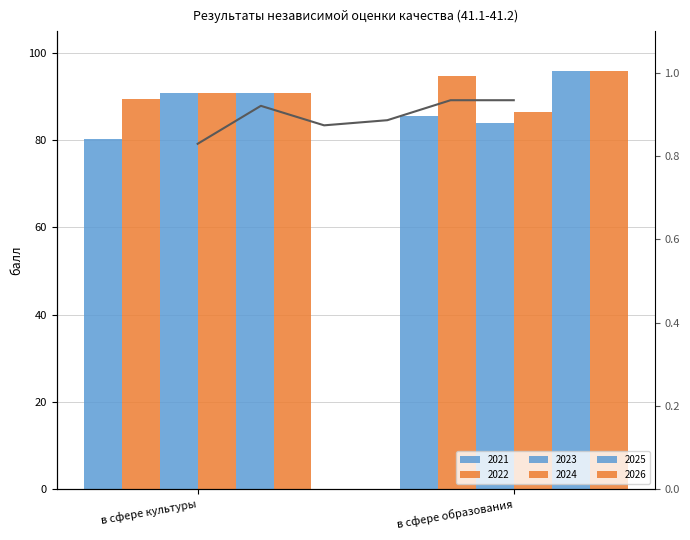

Which category has the lowest value across all series?

в сфере культуры